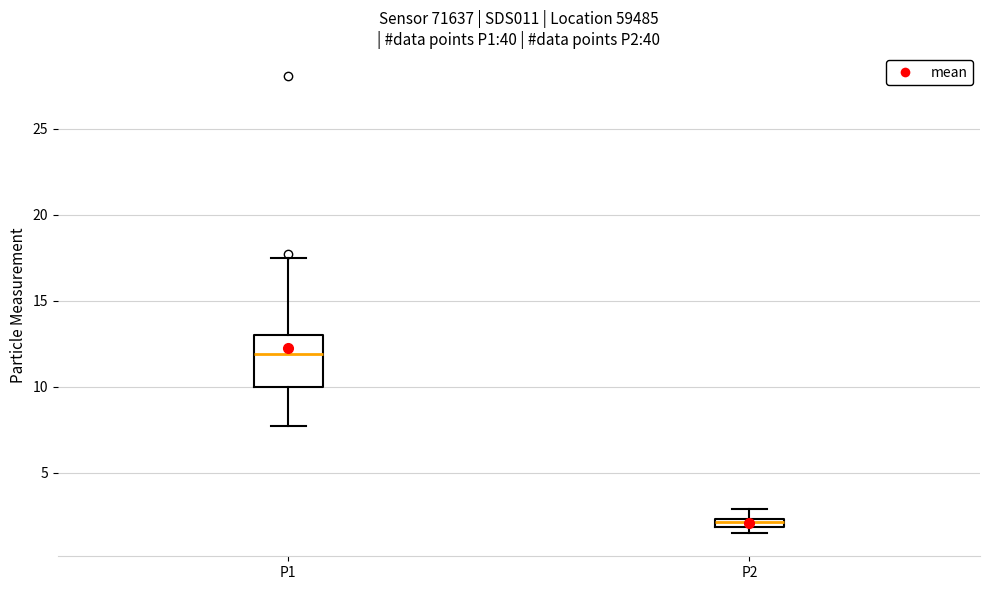

Which box has the highest median line?

P1